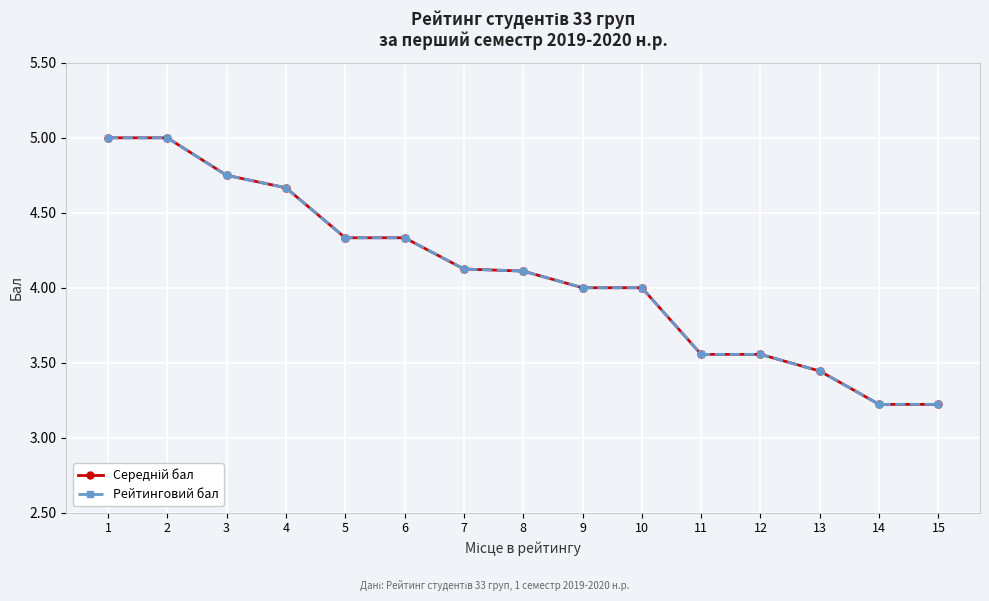

True or false: Рейтинговий бал and Середній бал cross at least once.

False